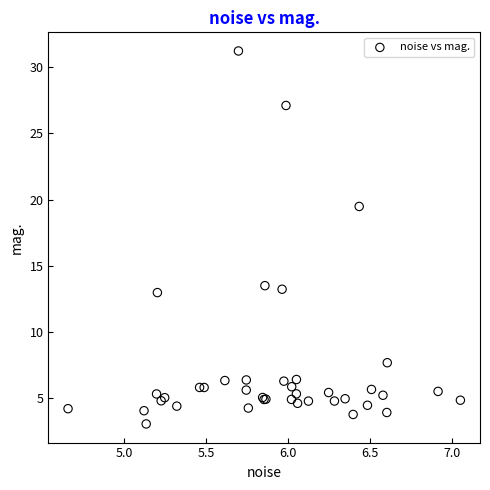

What Y value in the scatter plot is closest to 17?

19.5